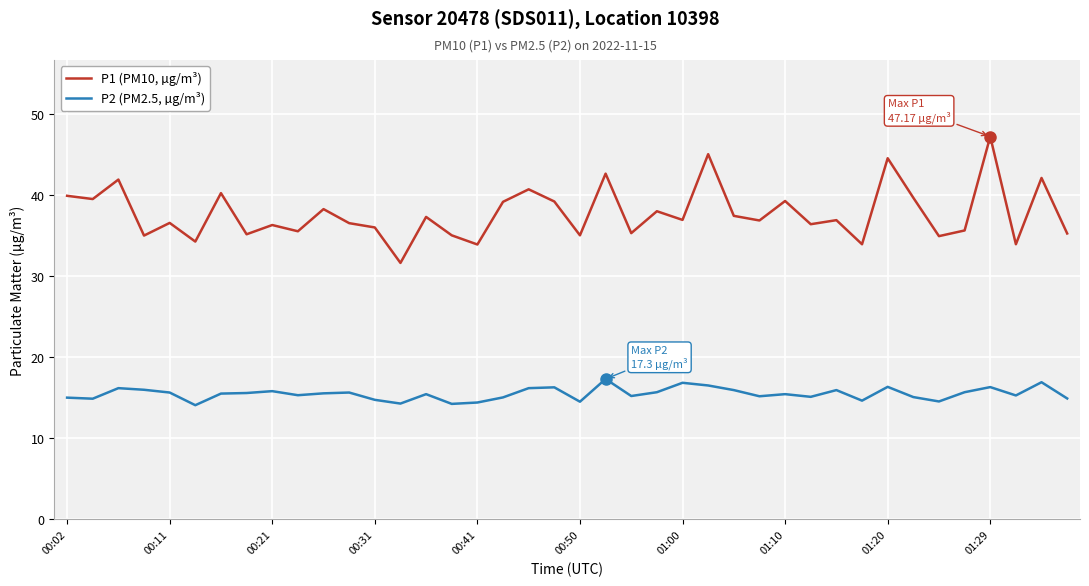

True or false: P1 (PM10, µg/m³) and P2 (PM2.5, µg/m³) intersect in this chart.

False